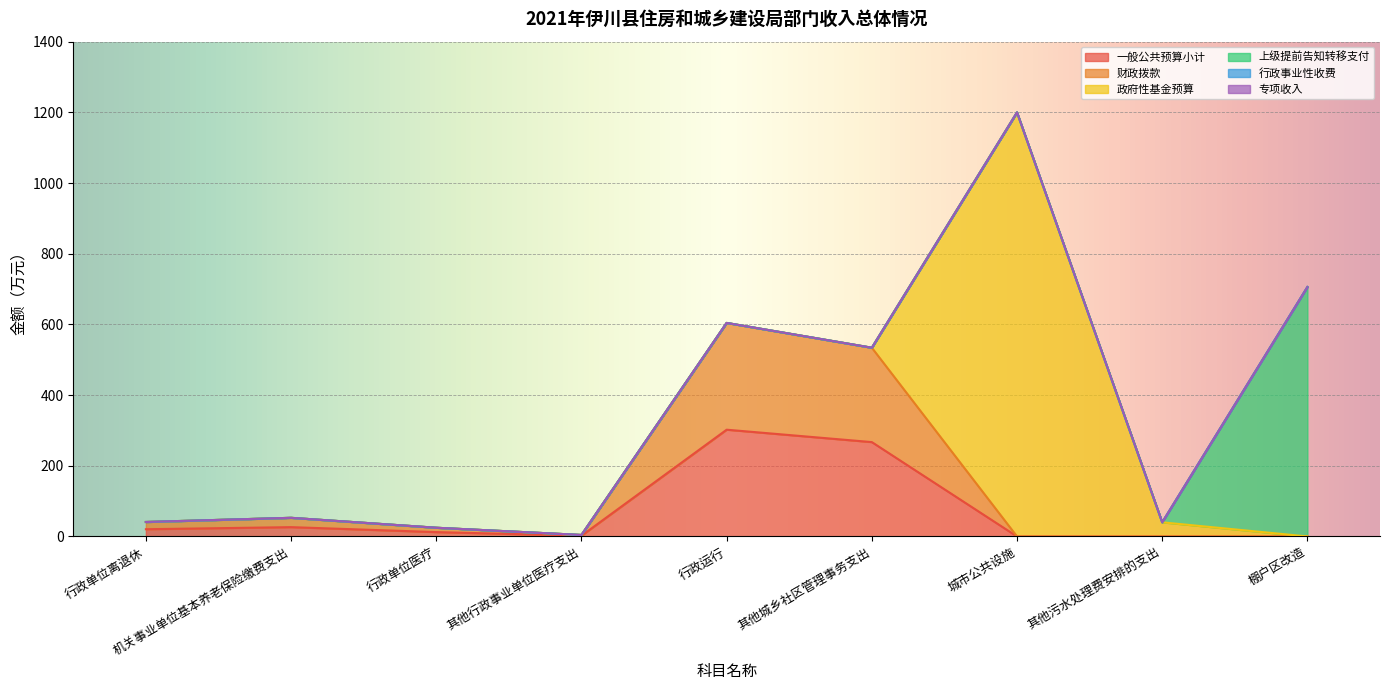

True or false: 上级提前告知转移支付 and 财政拨款 cross at least once.

False